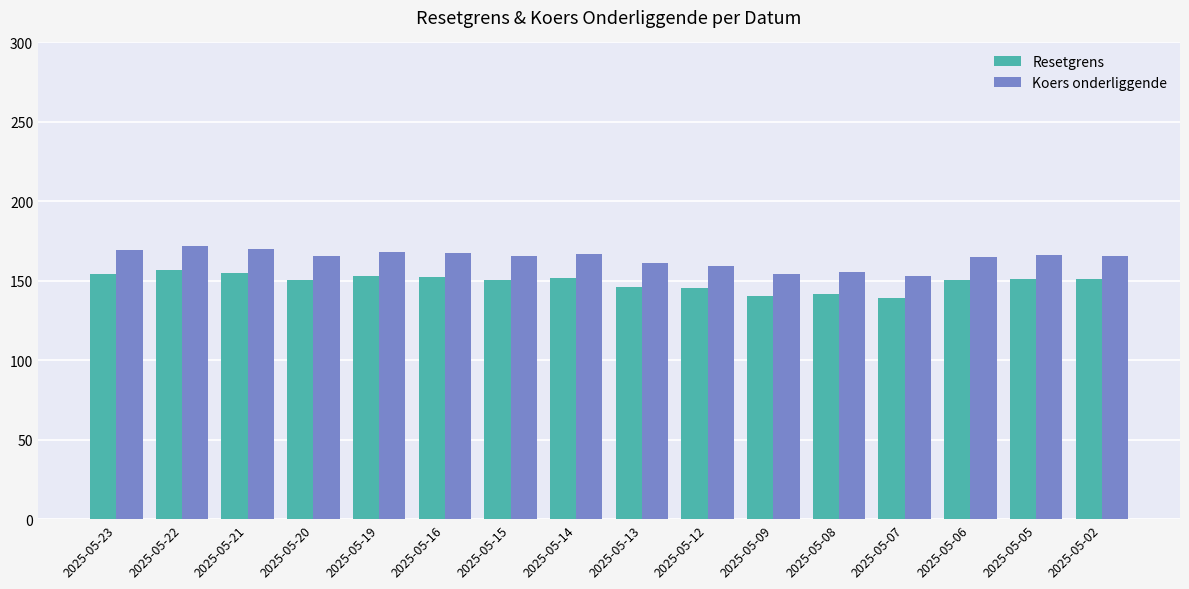

Rank the series by their maximum value, from lowest to highest.

Resetgrens, Koers onderliggende